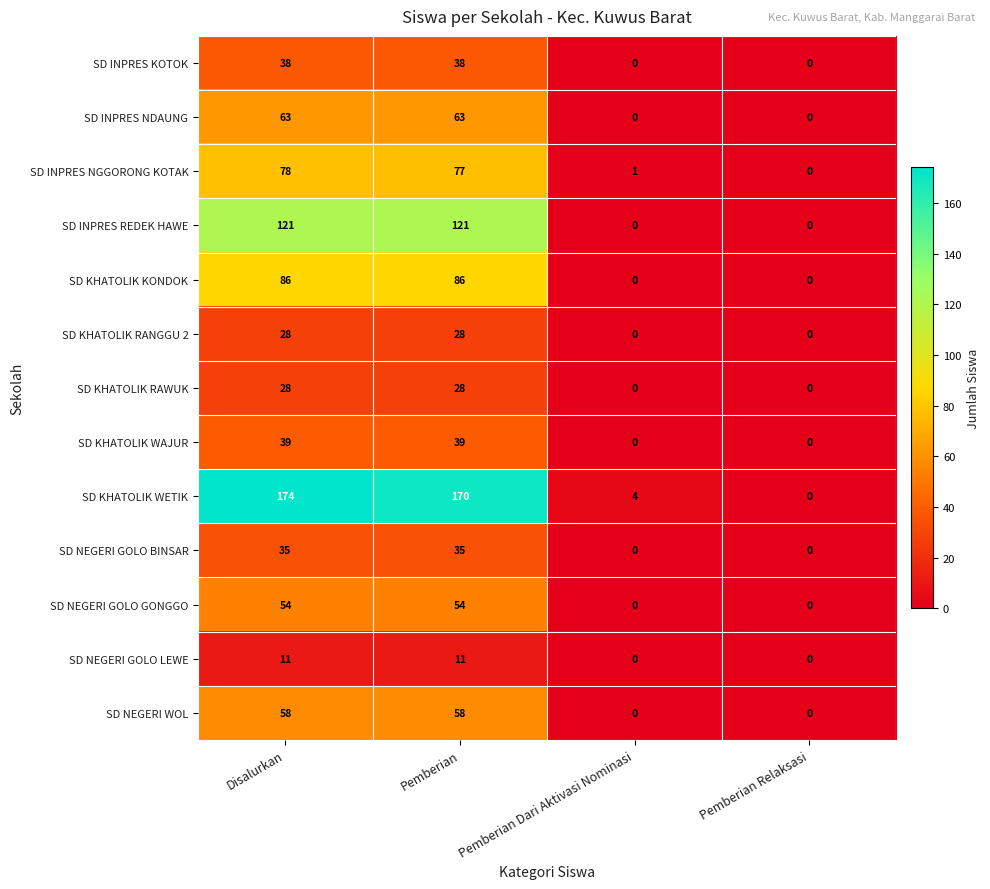

What is the difference between the second highest and minimum values in the SD NEGERI GOLO GONGGO series?

54